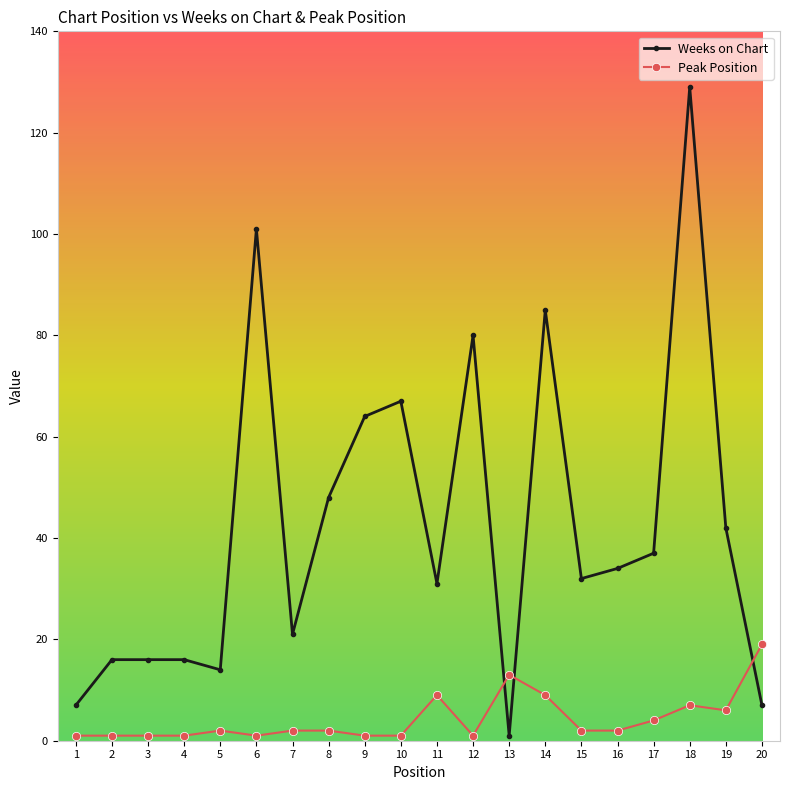

Which series has the largest total across all categories?

Weeks on Chart